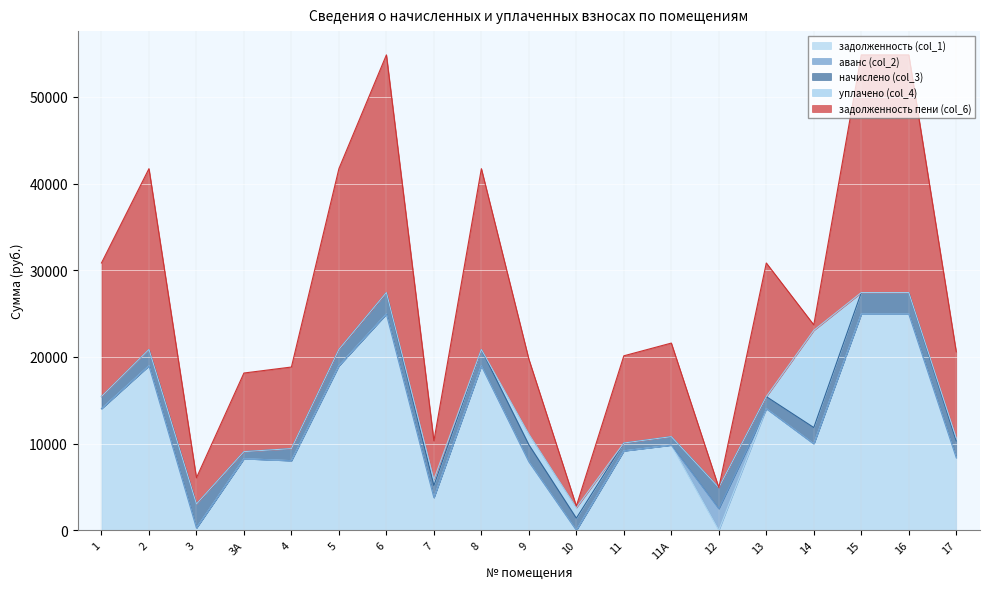

What is the difference between the maximum and minimum values in the задолженность (col_1) series?

24948.0